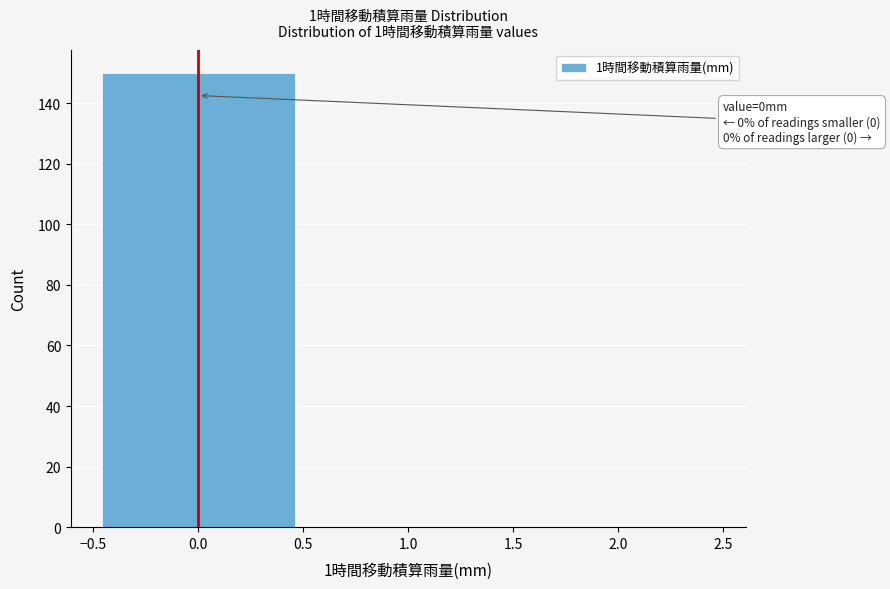

Over which range of the x-axis is the bar tallest?

-0.5 to 0.5